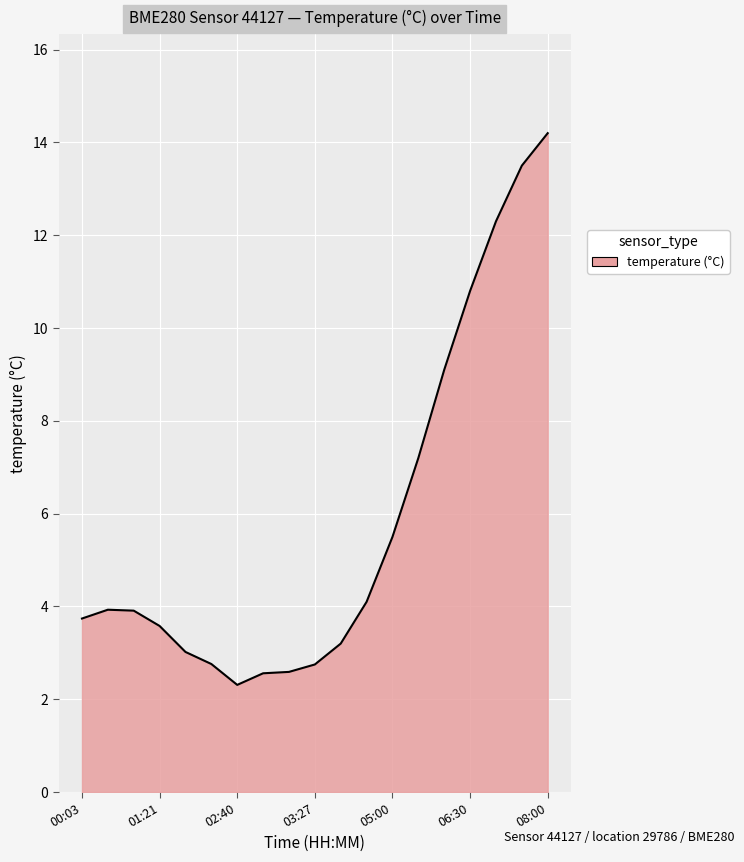

How many lines are shown in the chart?

1